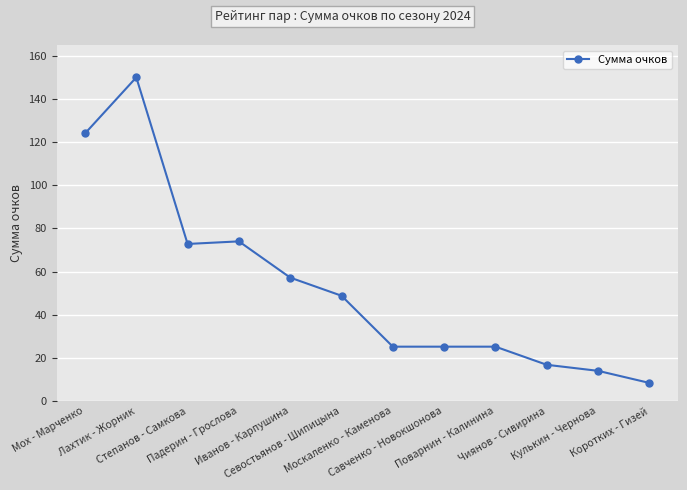

What is the sum of all values?

641.6